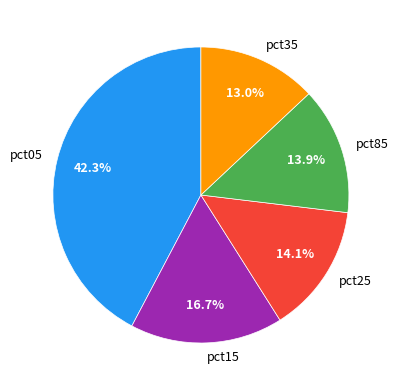

Do pct35 and pct15 together represent more than half of the pie?

No